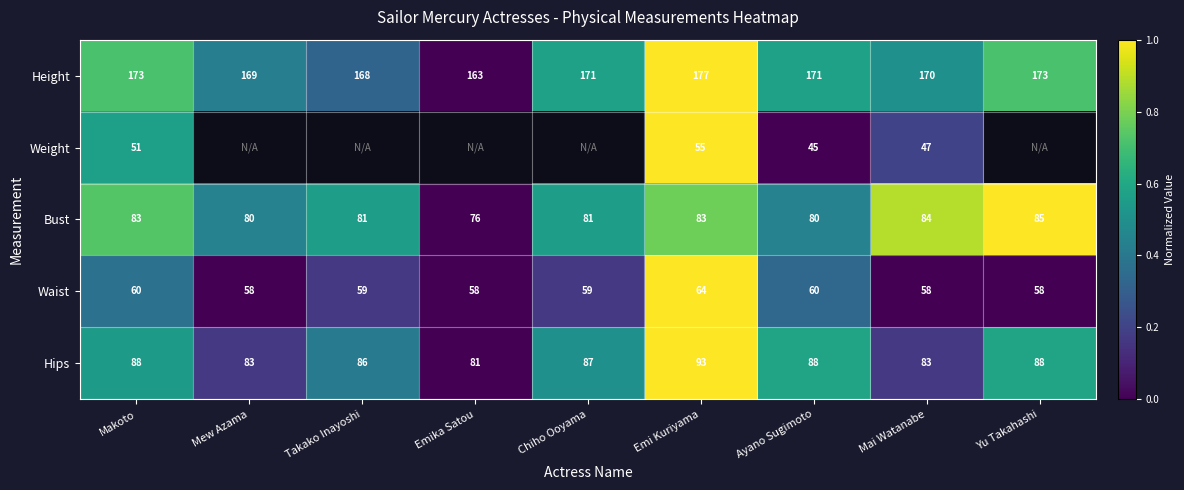

What is the greatest value displayed?

1.0